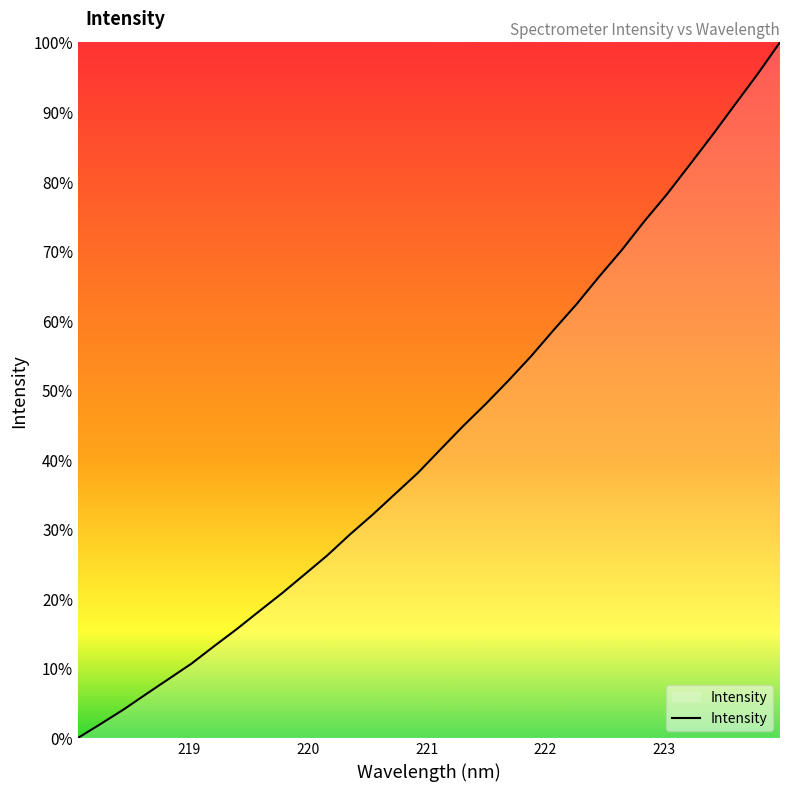

True or false: there are more than 0 points higher than both neighbors.

False